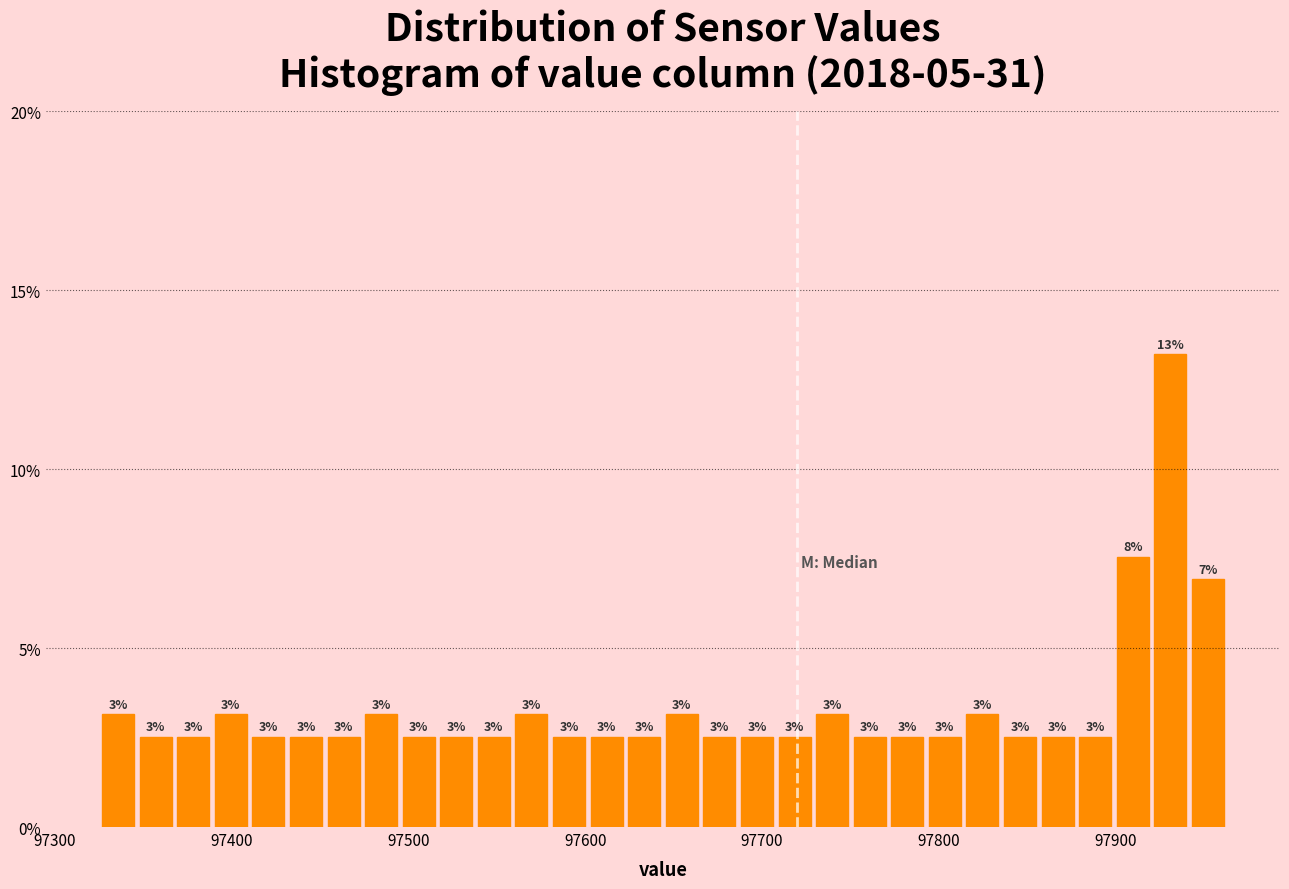

Read against the x-axis, roughly where is the centre of the tallest bar?

97930